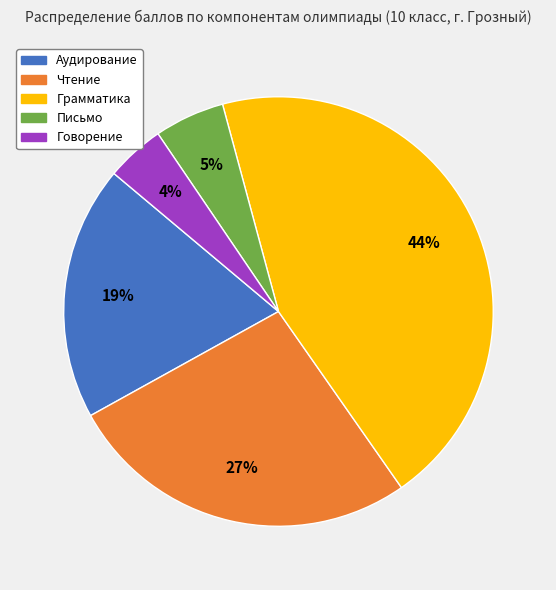

Rank the categories by value from lowest to highest.

Говорение, Письмо, Аудирование, Чтение, Грамматика